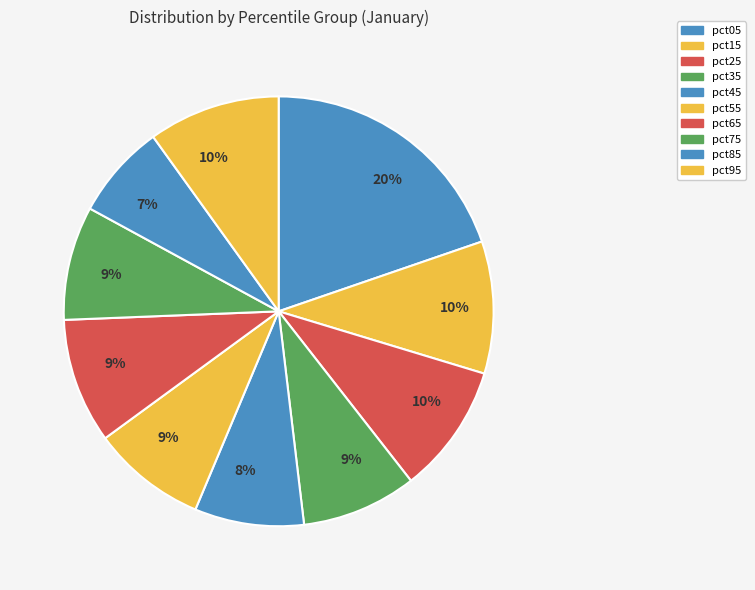

How many slices are in this pie chart?

10